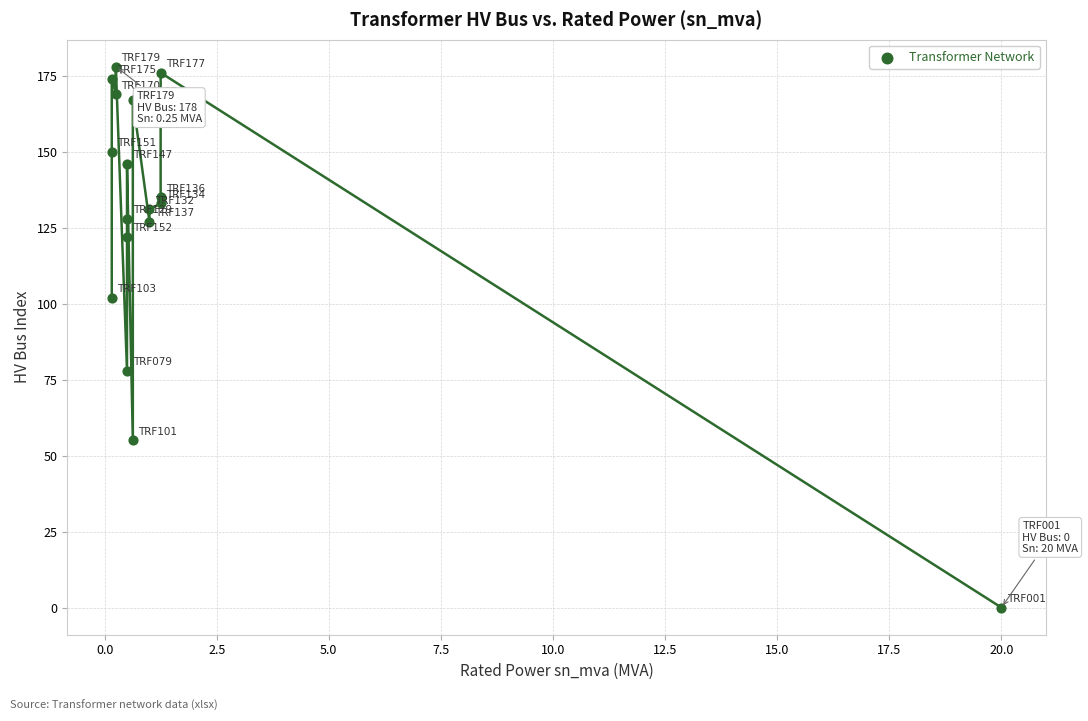

What is the range of Y values (max minus min)?

178